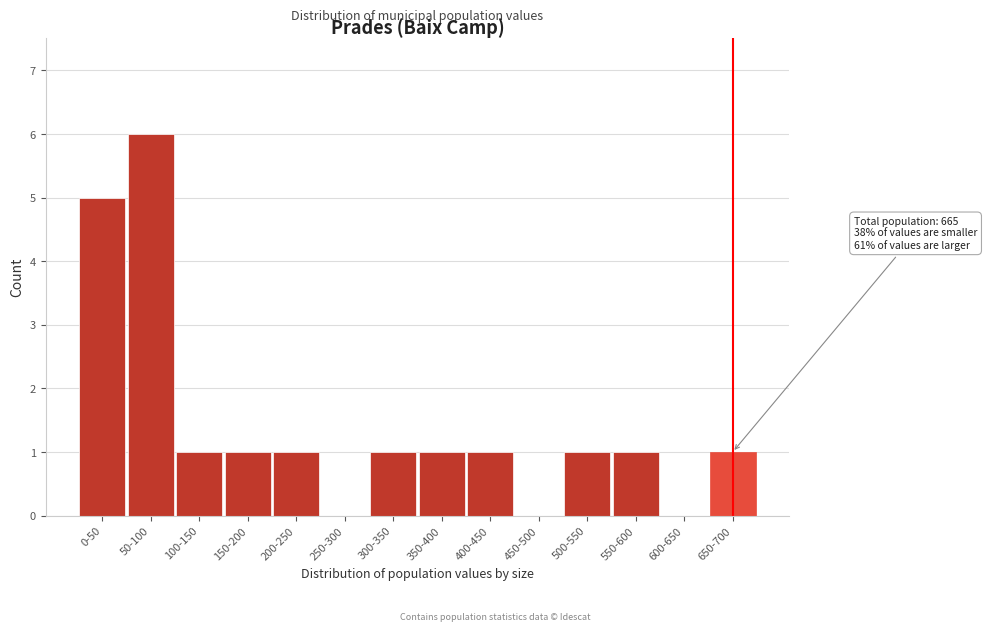

Reading left to right, what are all the values shown in this chart?

0-50=5	50-100=6	100-150=1	150-200=1	200-250=1	250-300=0	300-350=1	350-400=1	400-450=1	450-500=0	500-550=1	550-600=1	600-650=0	650-700=1